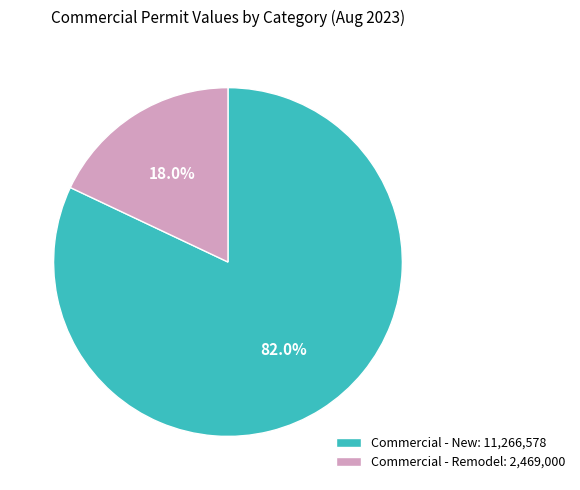

Count the number of slices in the pie.

2